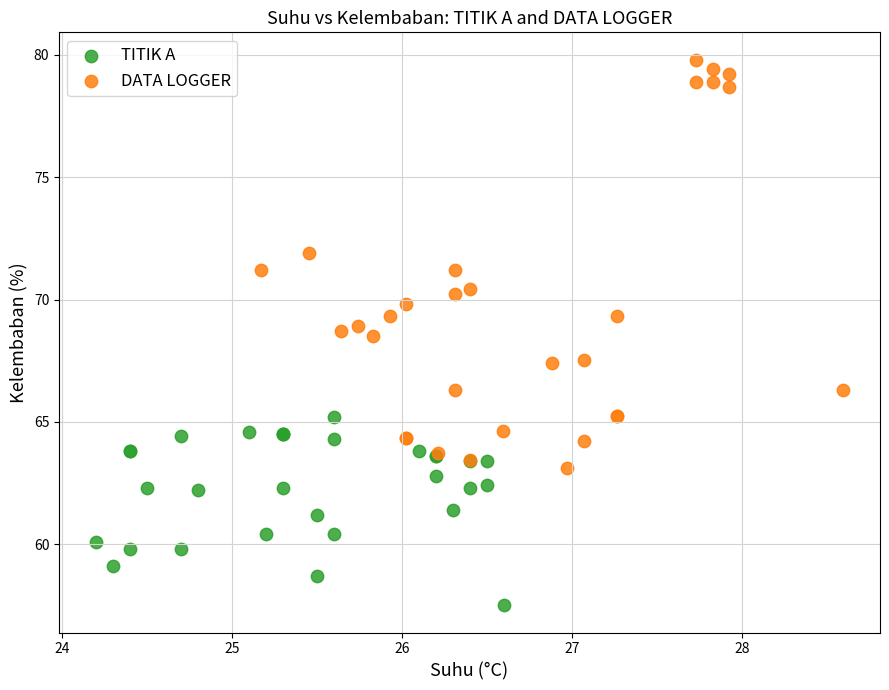

Which series contains the highest Y value?

DATA LOGGER